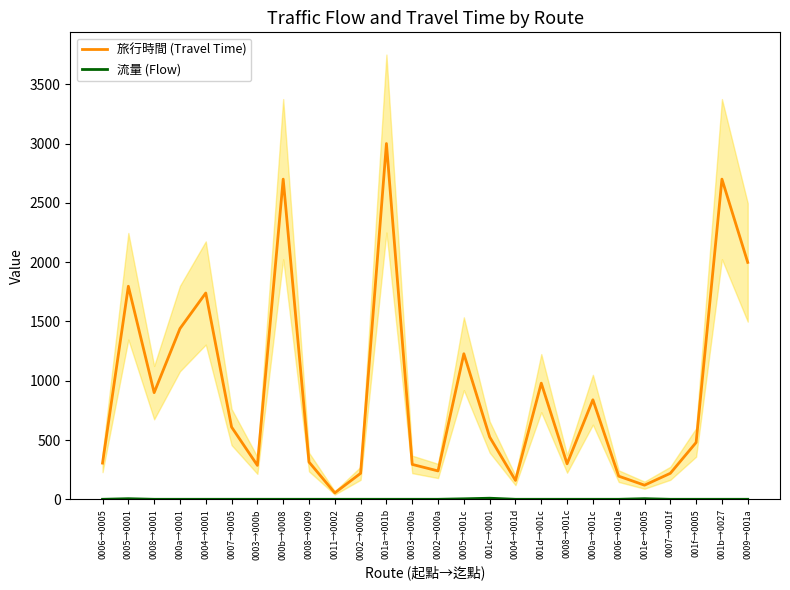

List the labels in order of 流量 (Flow) value, smallest first.

0006→0005, 0008→0001, 000a→0001, 0004→0001, 0007→0005, 0003→000b, 000b→0008, 0008→0009, 0011→0002, 0002→000b, 001a→001b, 0003→000a, 0002→000a, 0004→001d, 001d→001c, 0008→001c, 000a→001c, 0006→001e, 0007→001f, 001f→0005, 001b→0027, 0009→001a, 0005→001c, 0005→0001, 001e→0005, 001c→0001